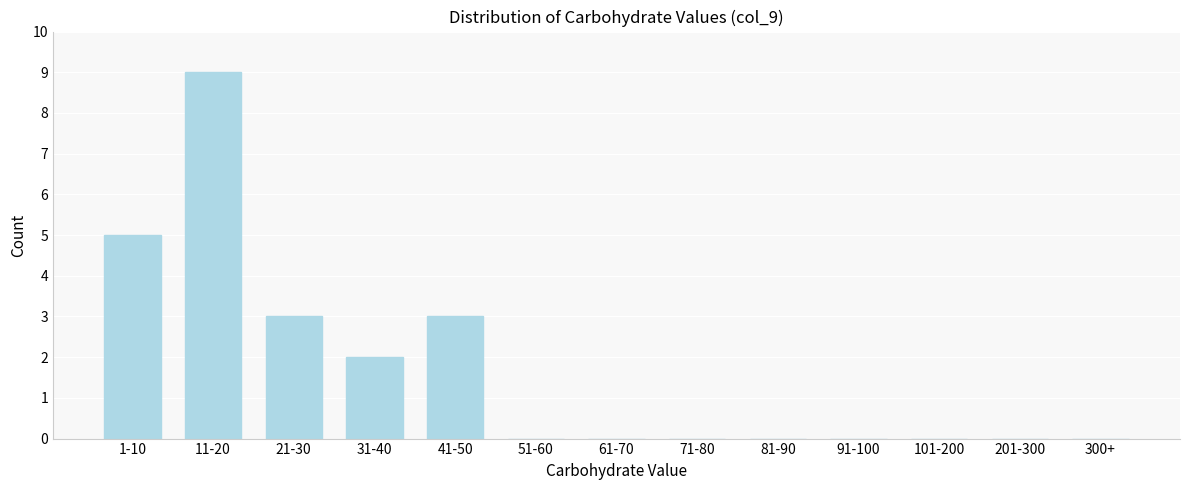

Reading left to right, what are all the values shown in this chart?

1-10=5	11-20=9	21-30=3	31-40=2	41-50=3	51-60=0	61-70=0	71-80=0	81-90=0	91-100=0	101-200=0	201-300=0	300+=0